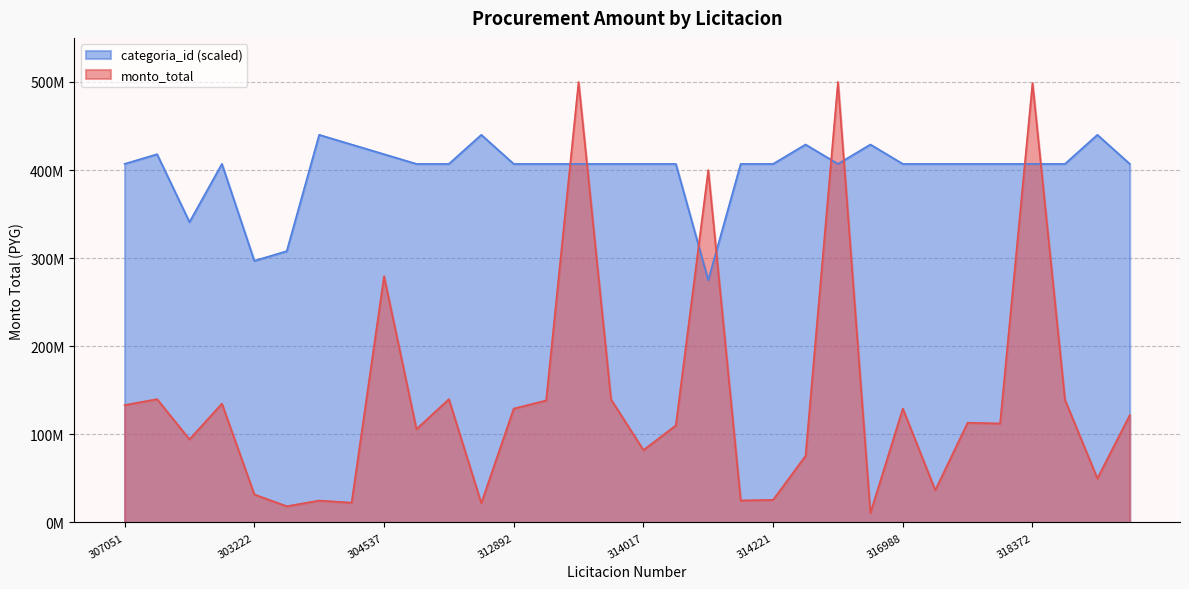

Is it true that monto_total equals 134939200 at 303221?

True